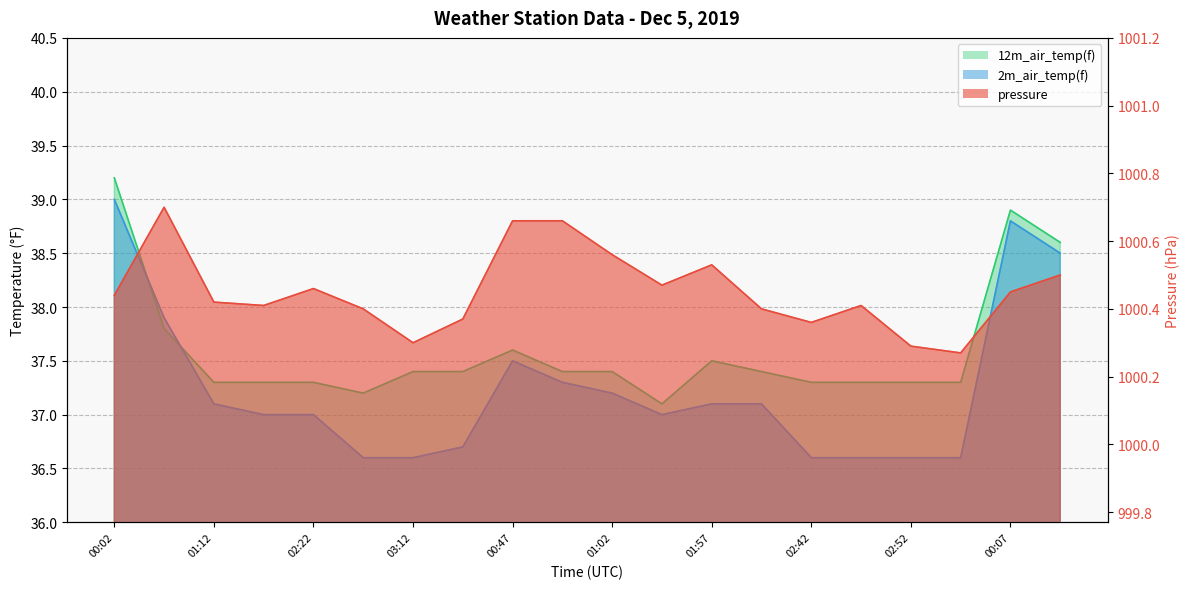

At which category does pressure reach its first local peak?

00:37